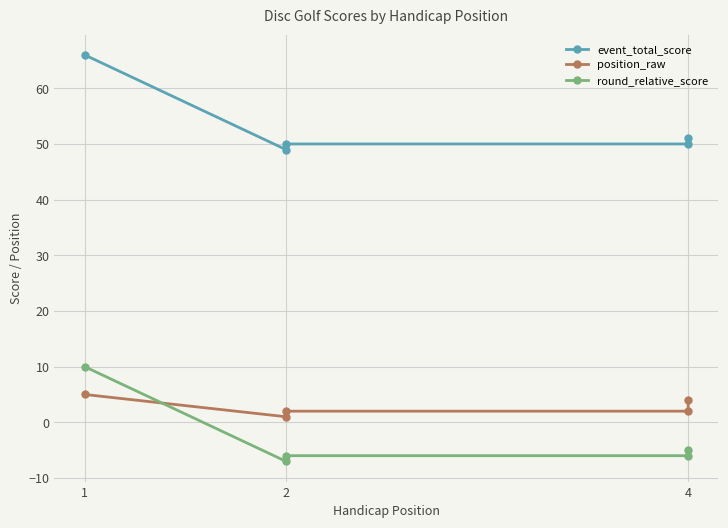

True or false: position_raw and event_total_score cross at least once.

False